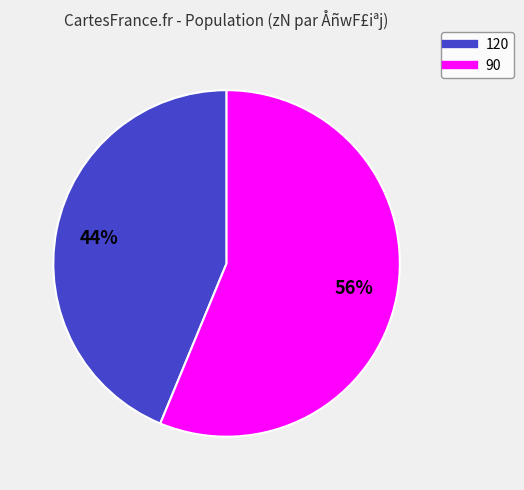

To the nearest percent, what is the average slice percentage?

50%